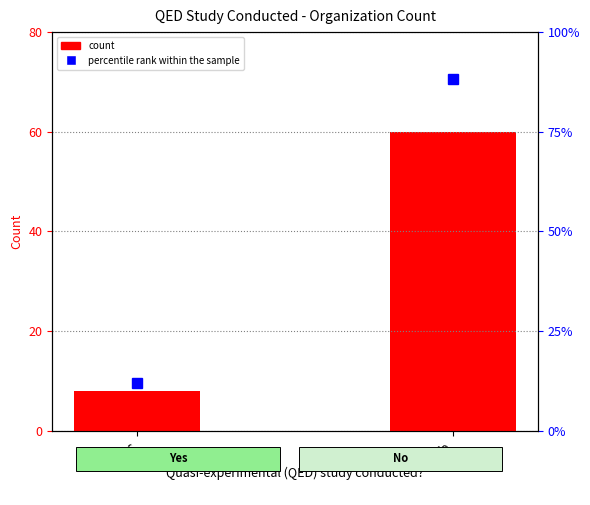

Is the value of percentile rank within the sample at No greater than the value of count at Yes?

Yes